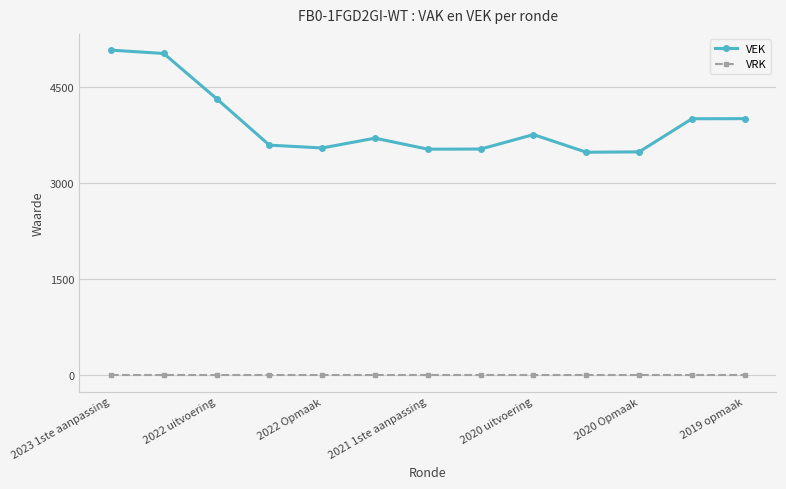

True or false: VEK and VRK cross at least once.

False